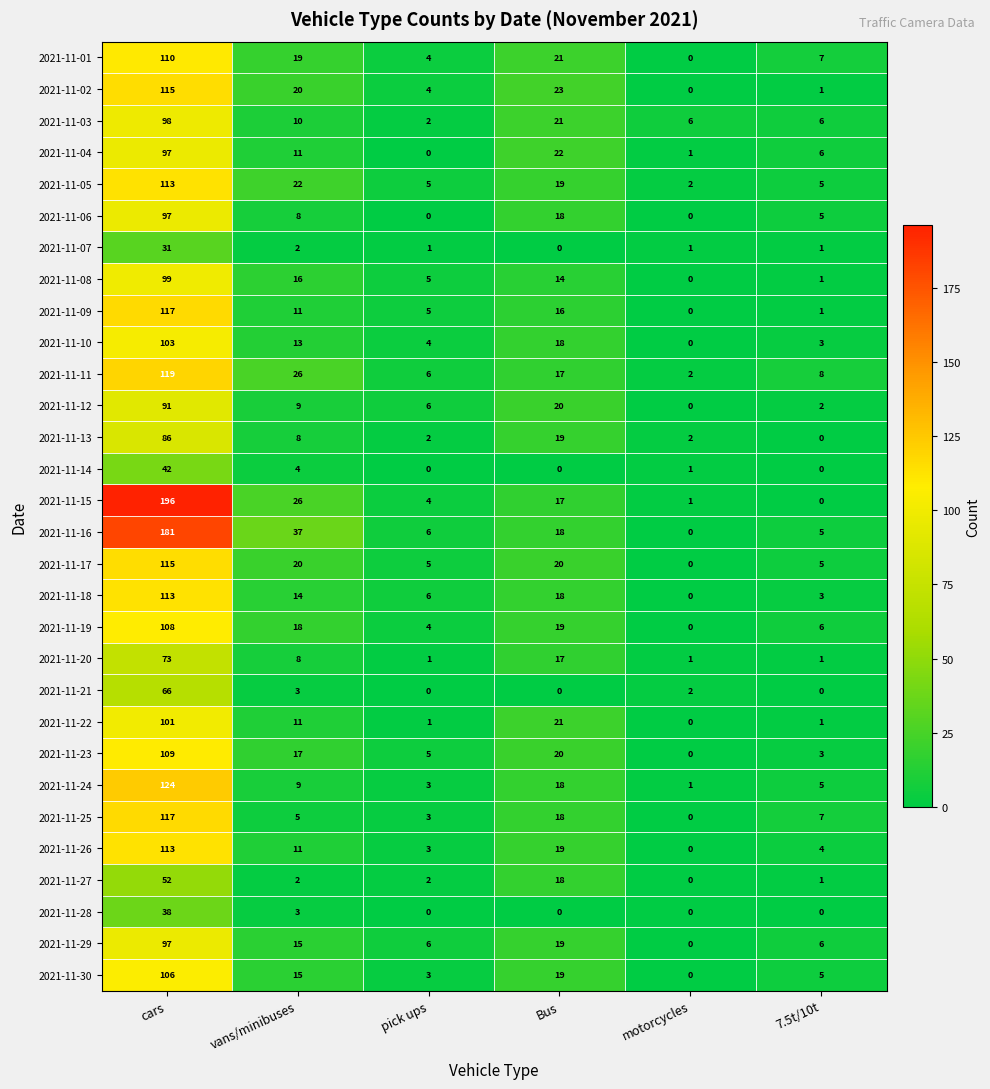

Is it true that 2021-11-16 equals 313 at cars?

False